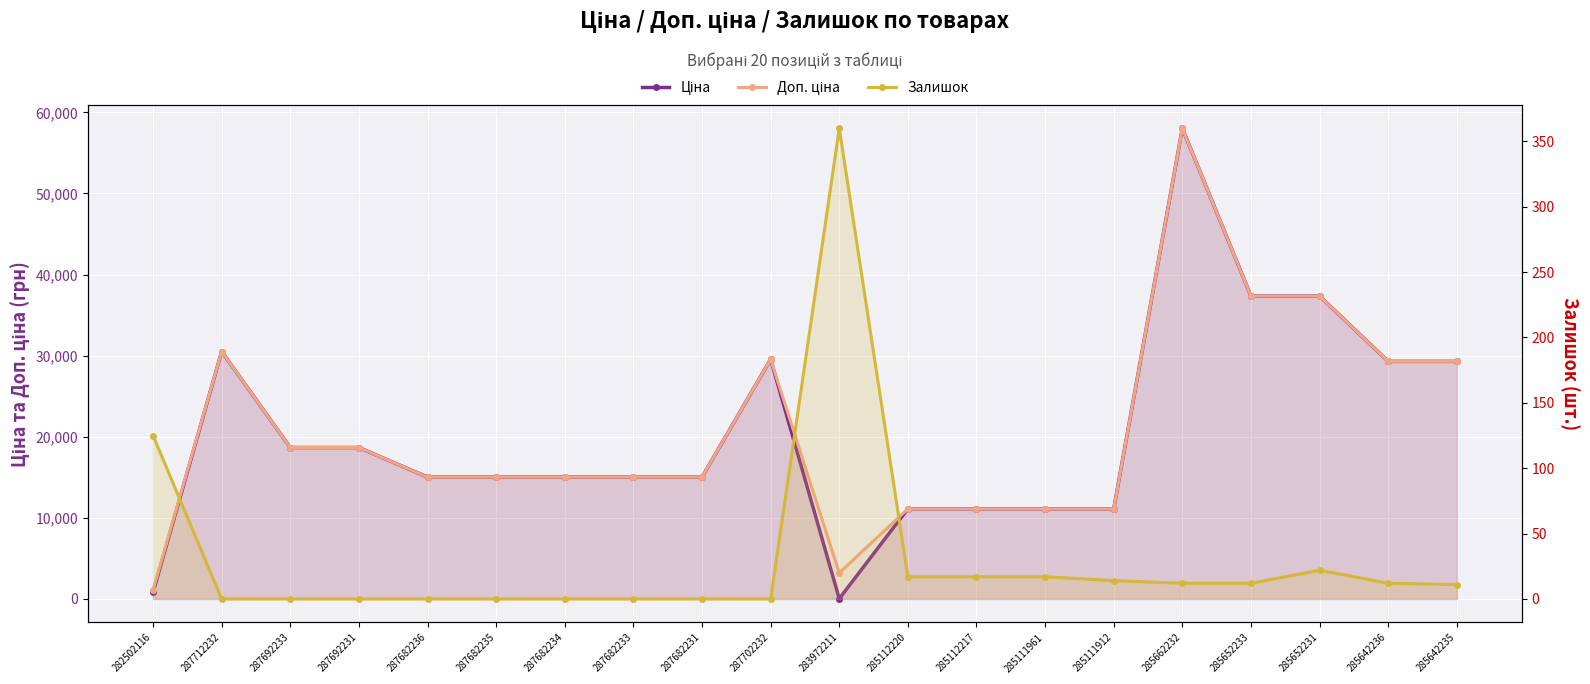

At which category does the chart reach its minimum across all series?

287712232